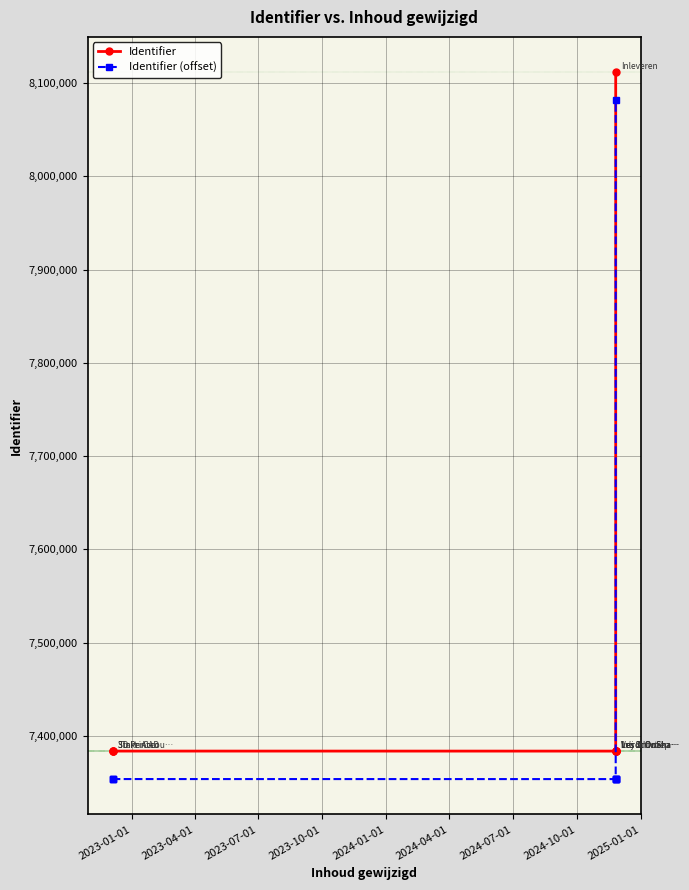

What is the value of the Identifier (offset) point at the 5th from the left?

7353701